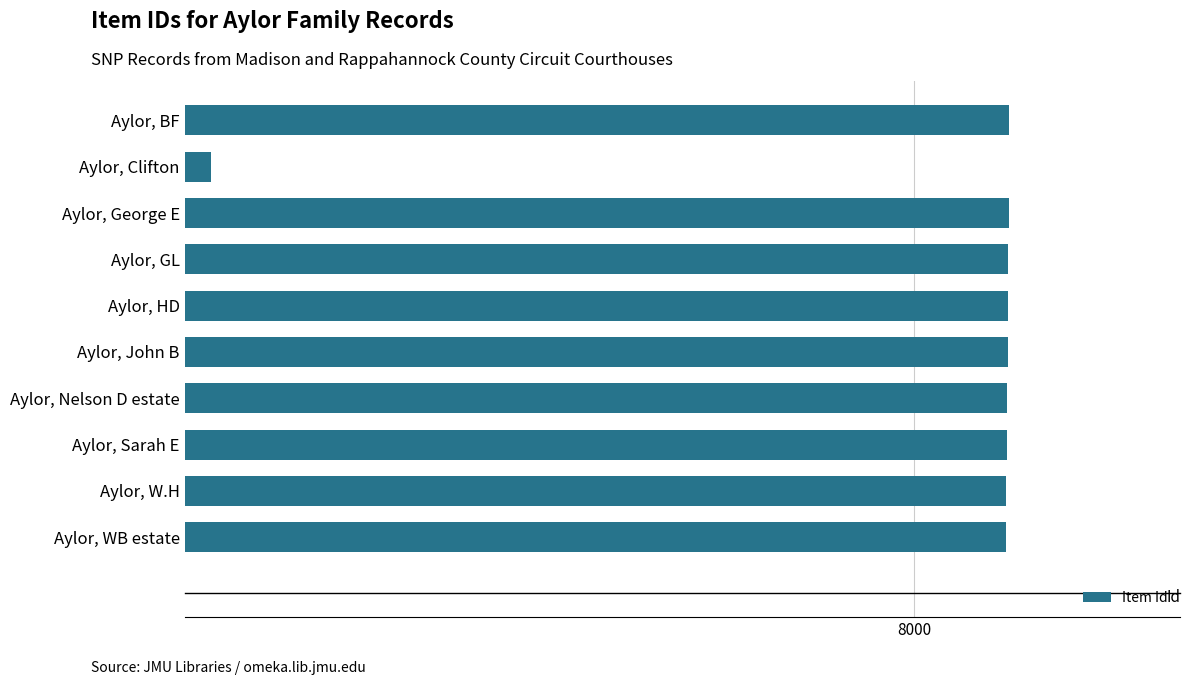

What is the average value?

8033